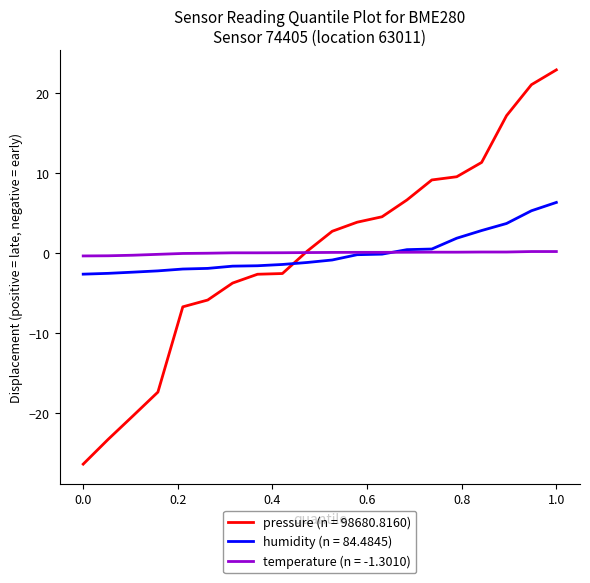

Rank the series by their maximum value, from lowest to highest.

temperature (n = -1.3010), humidity (n = 84.4845), pressure (n = 98680.8160)